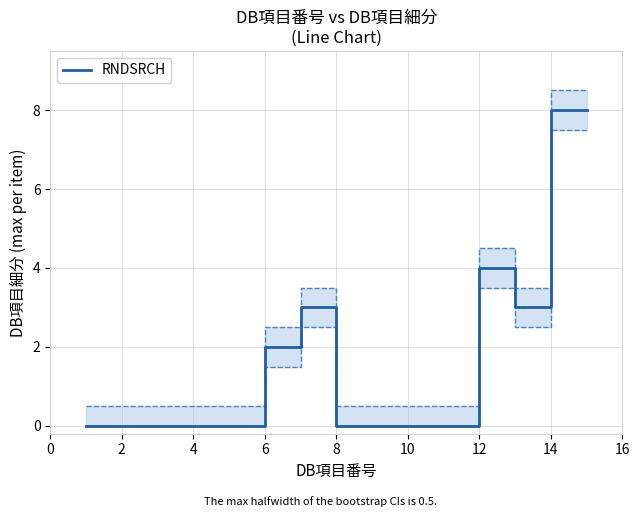

Reading left to right, extract all data points from this chart.

0	0	0	0	0	2	3	0	0	0	0	4	3	8	8